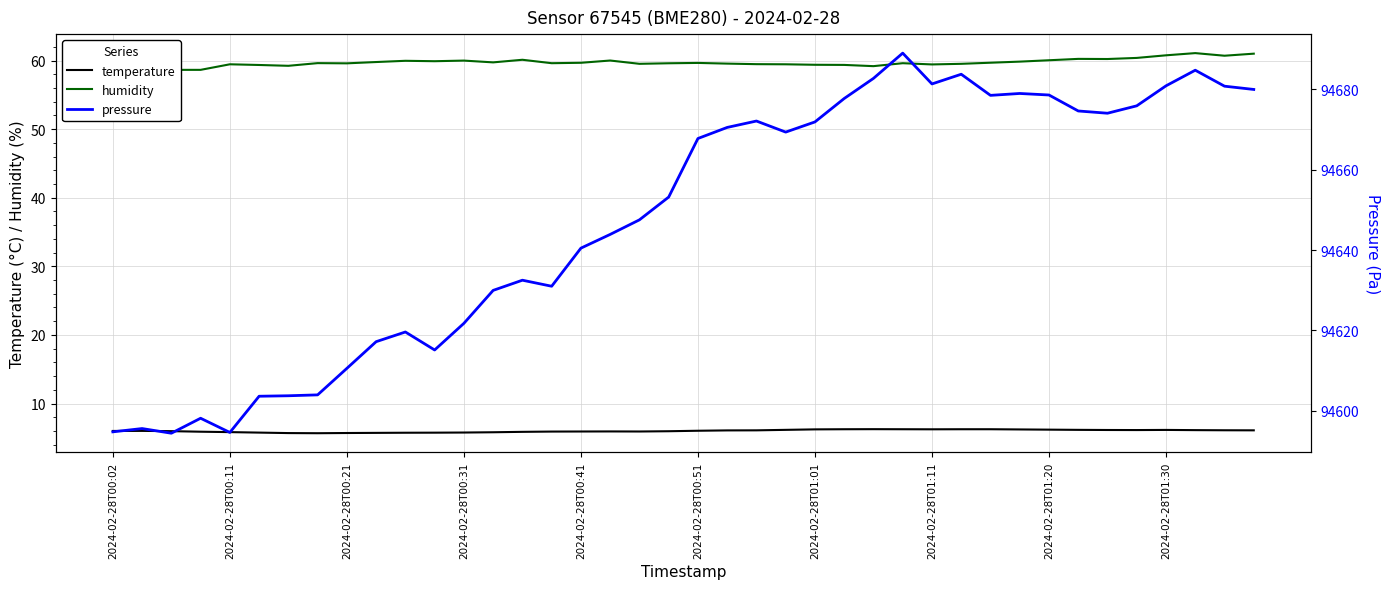

True or false: pressure and temperature cross at least once.

False